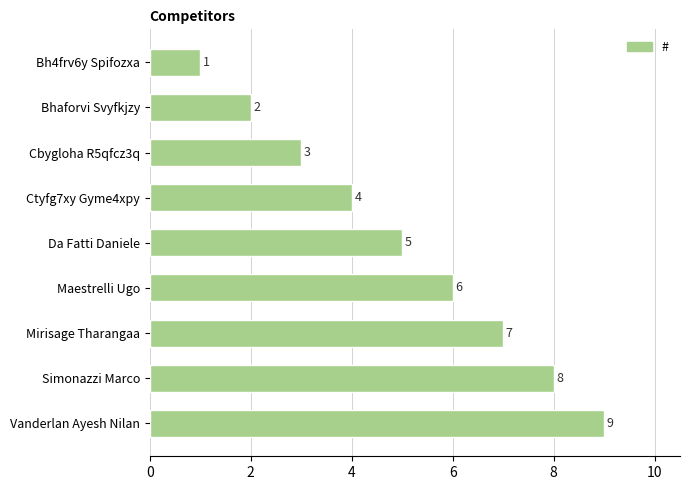

Rank the categories by value from lowest to highest.

Bh4frv6y Spifozxa, Bhaforvi Svyfkjzy, Cbygloha R5qfcz3q, Ctyfg7xy Gyme4xpy, Da Fatti Daniele, Maestrelli Ugo, Mirisage Tharangaa, Simonazzi Marco, Vanderlan Ayesh Nilan